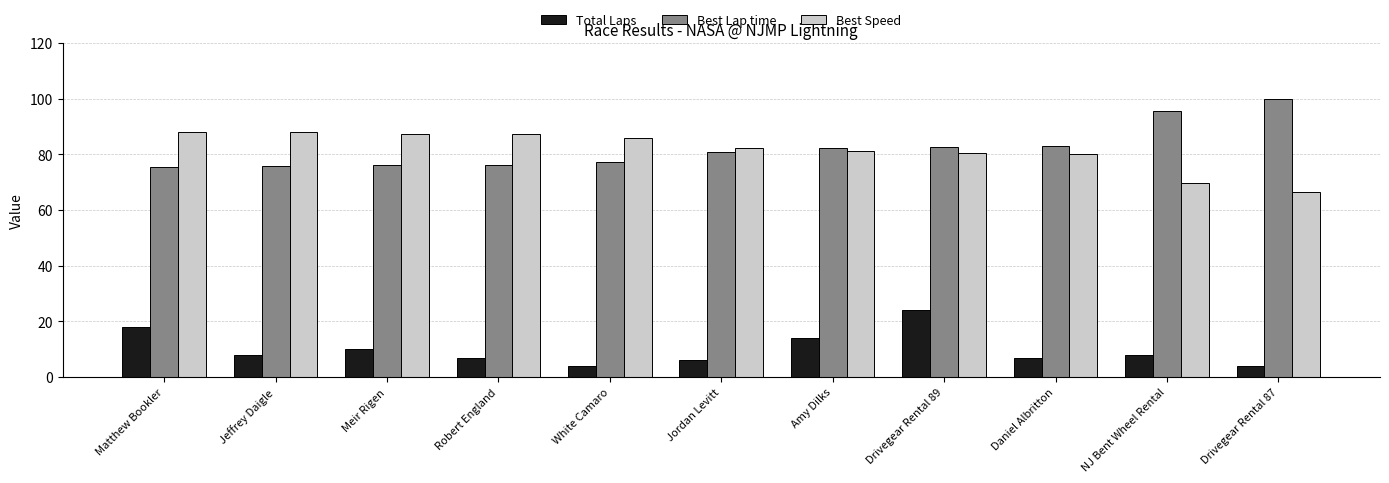

How many categories are shown in the chart?

11